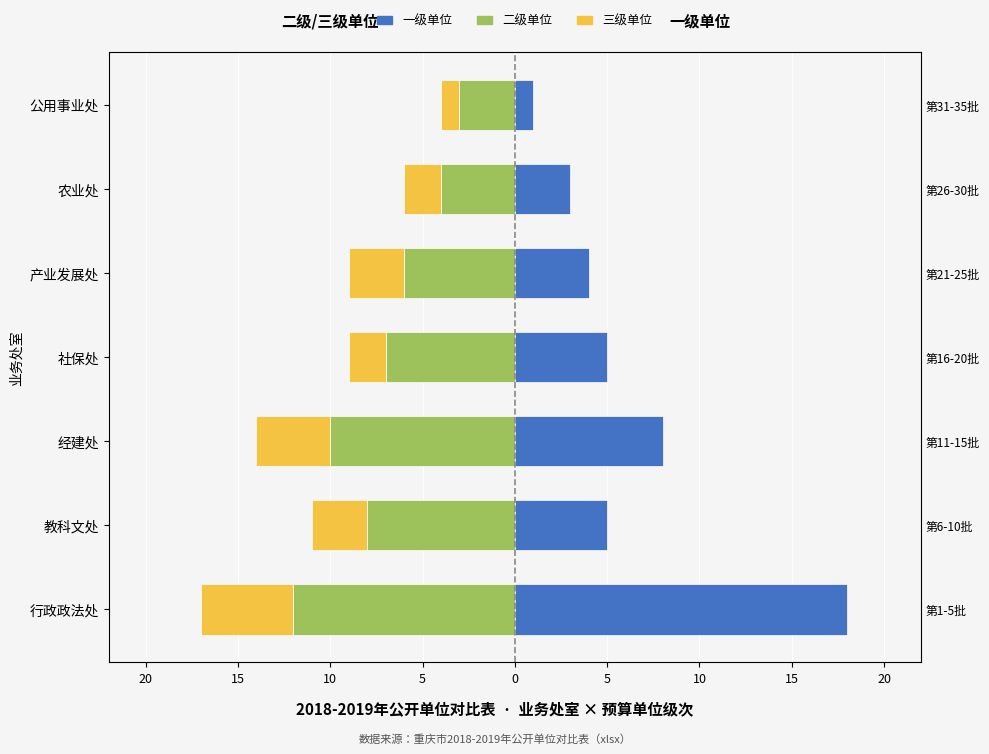

How many groups of bars are there?

7